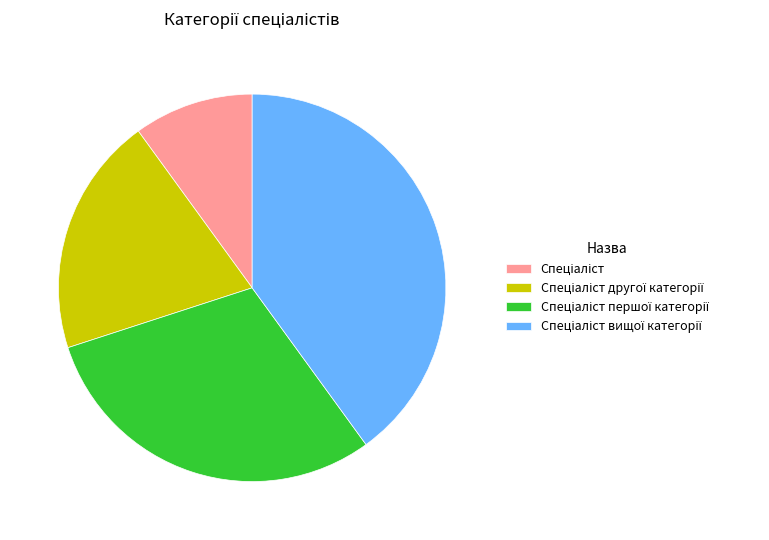

Is there a majority slice in this chart?

No